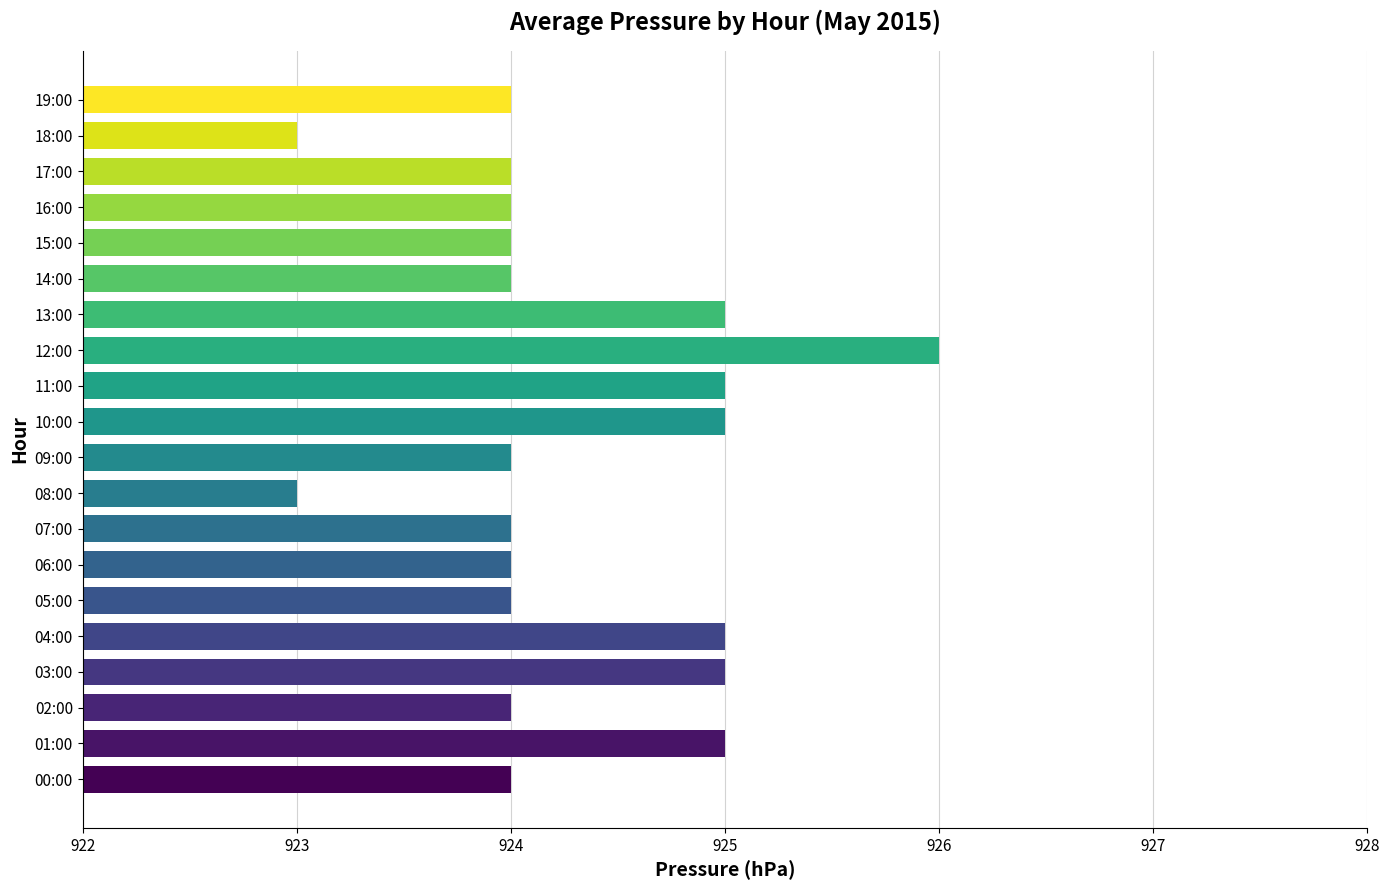

How many bars are there in total?

20